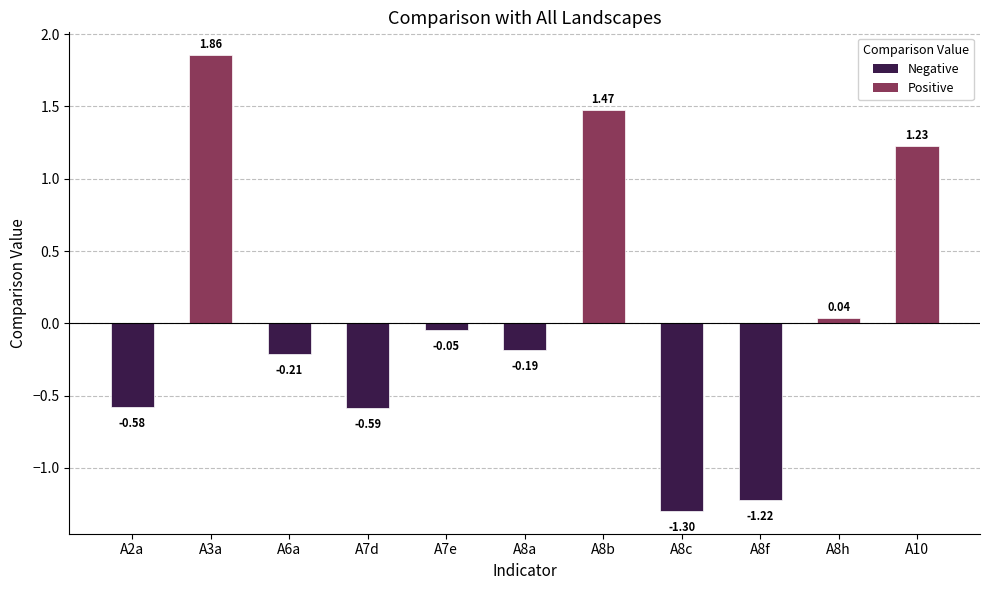

What is the sum of all values?

0.5